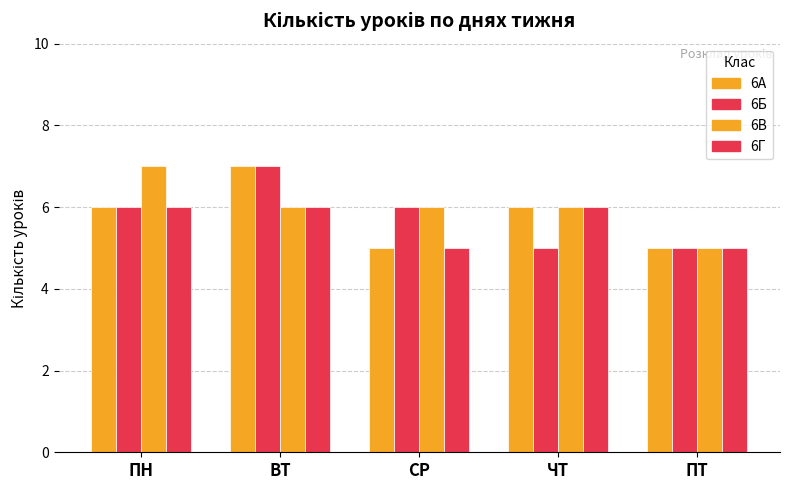

How many bars are there in each group?

4